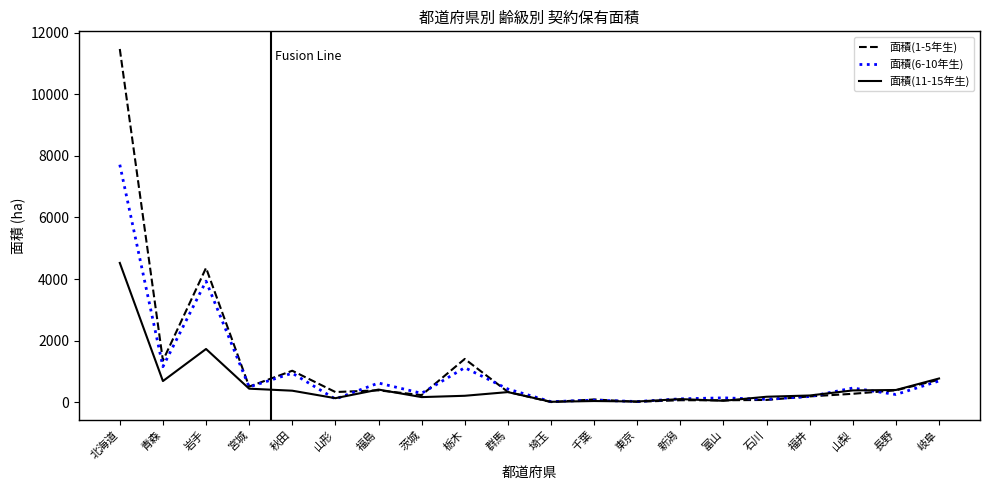

Which series has the largest total across all categories?

面積(1-5年生)